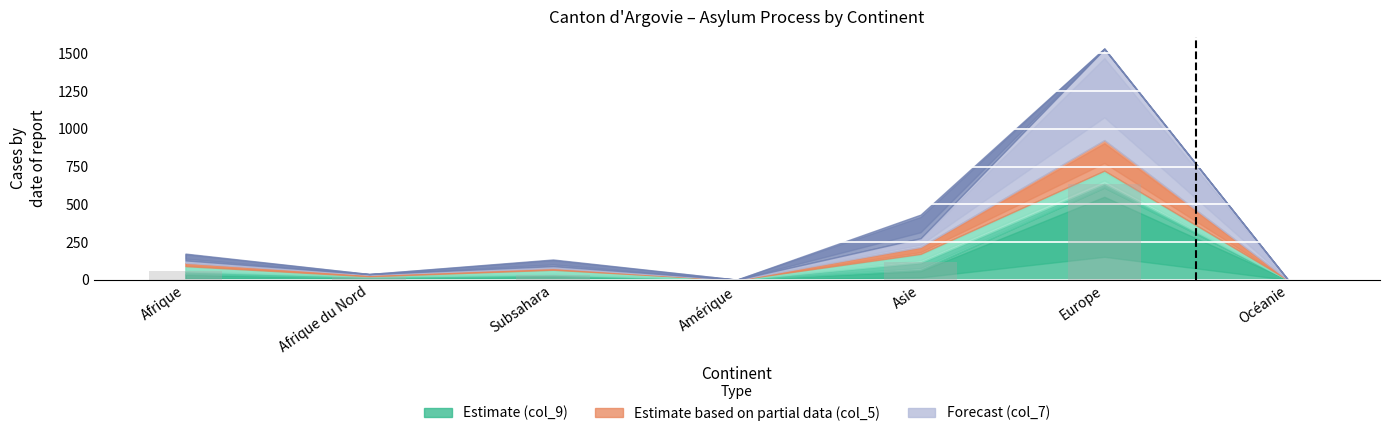

Read the value at Subsahara.

35